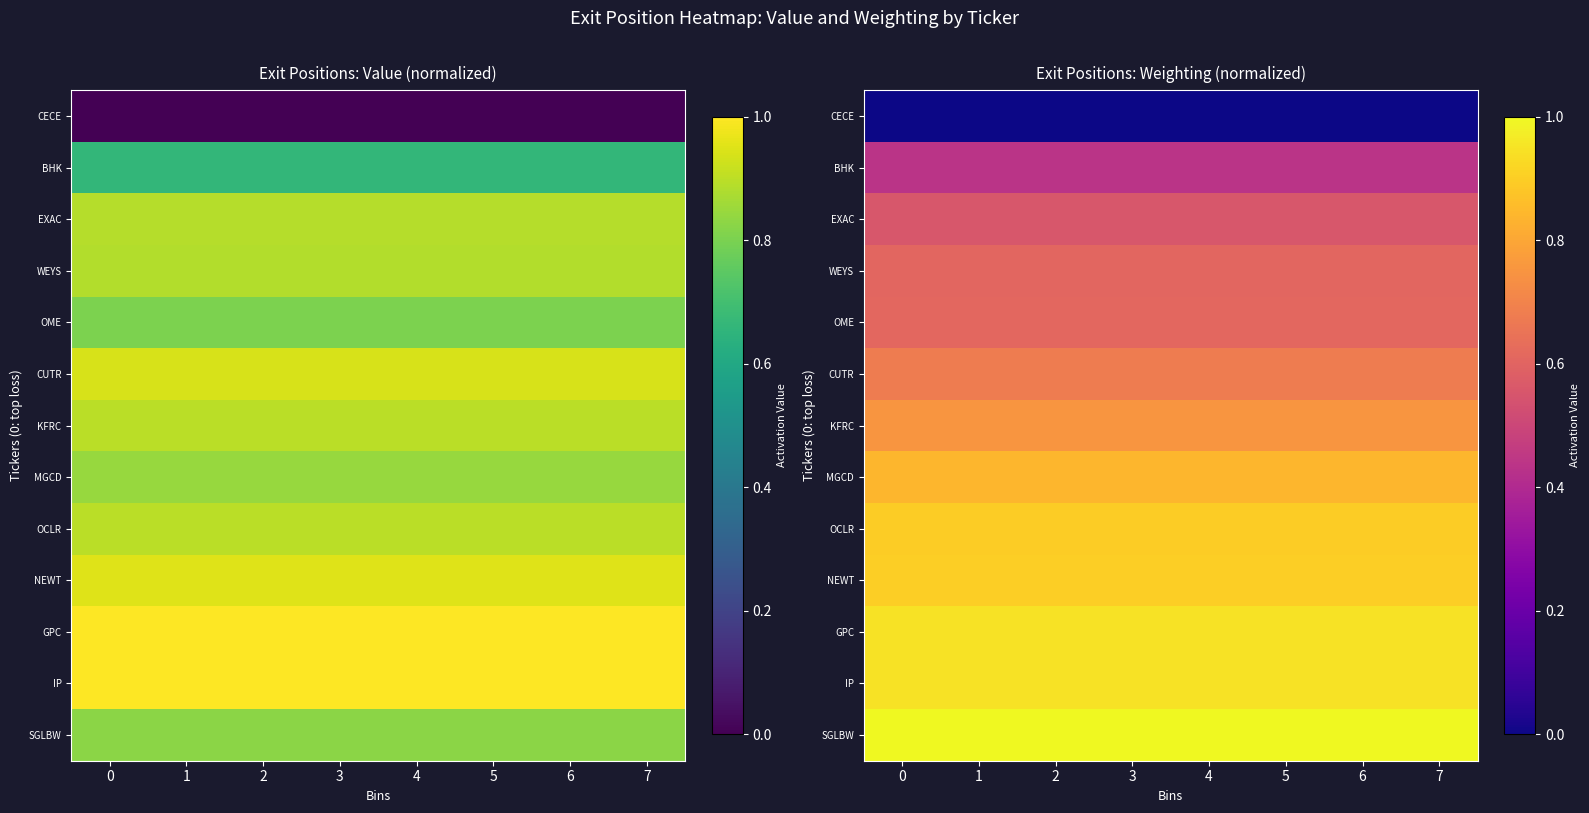

Is it true that MGCD equals 0.8 at 5?

True